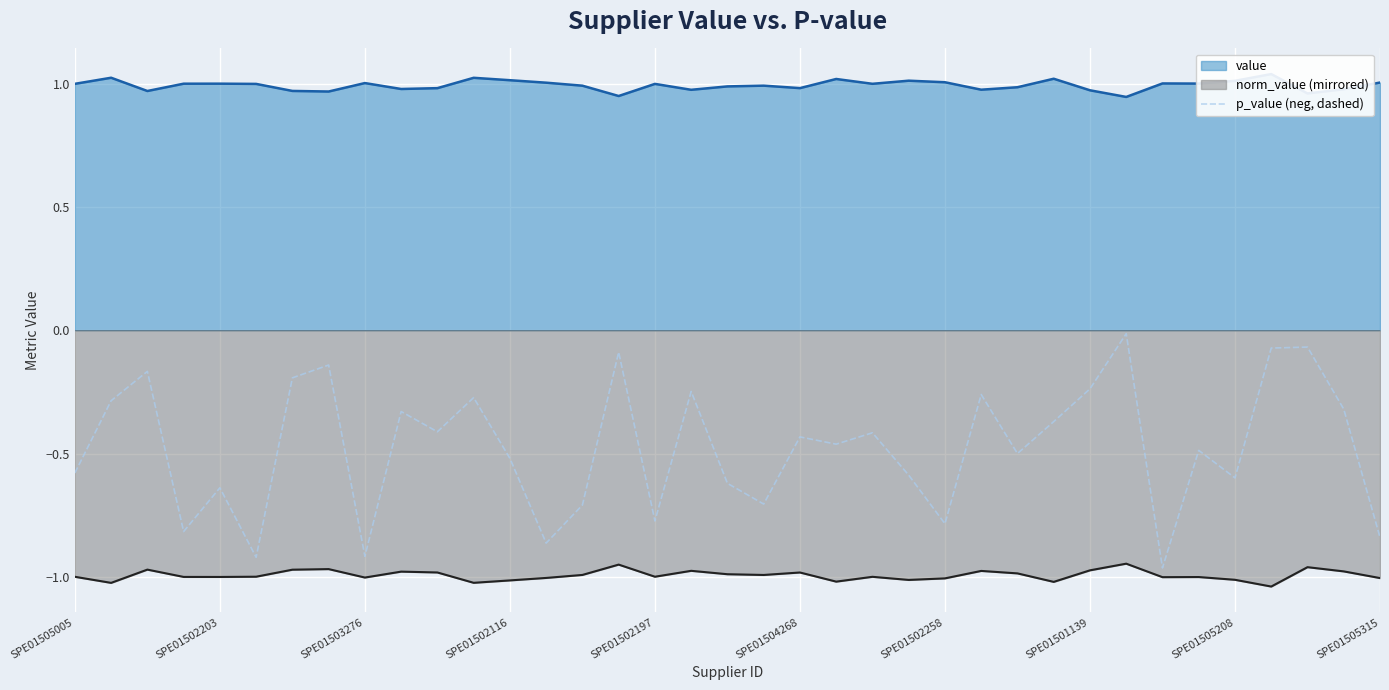

Is it true that p_value (neg, dashed) equals -0.6 at SPE01504268?

False